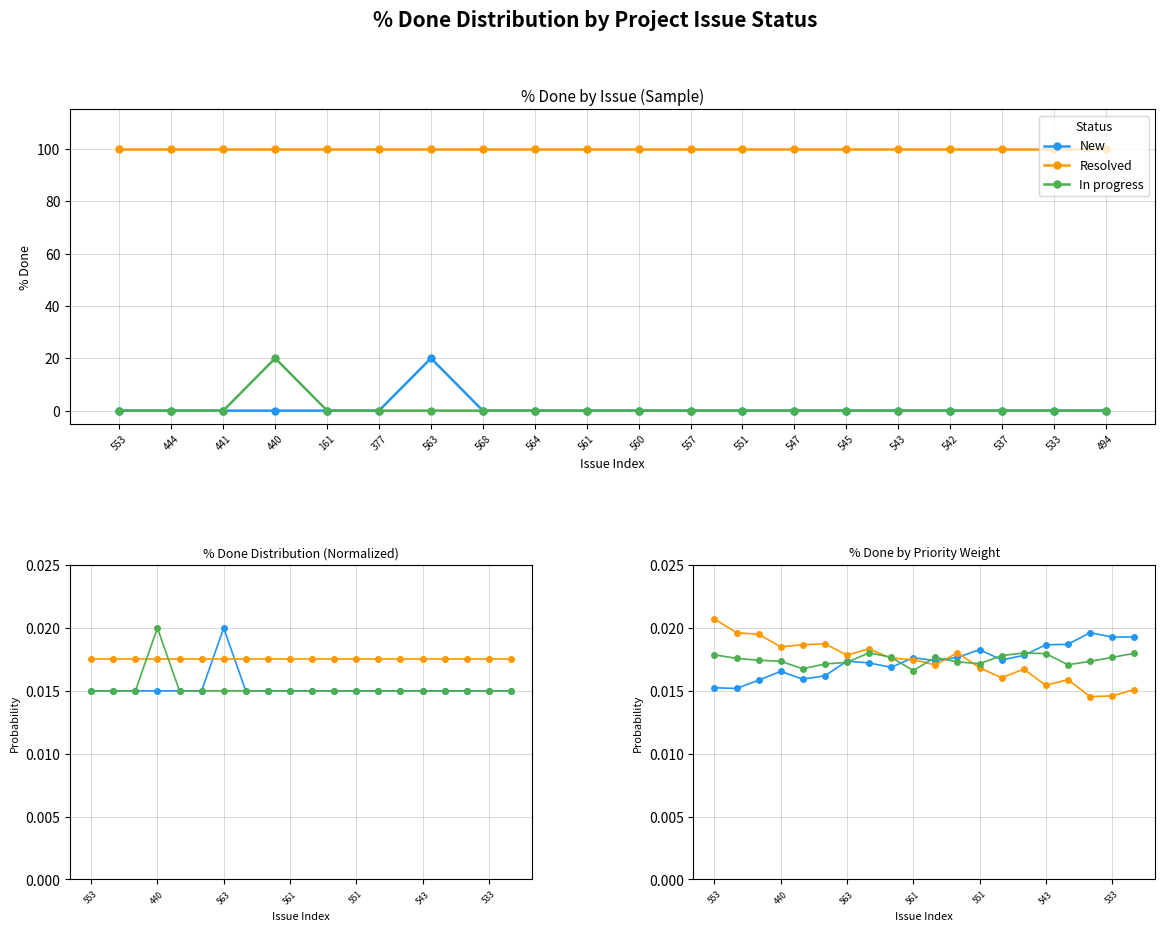

Rank the series by their maximum value, from highest to lowest.

Resolved, New, In progress